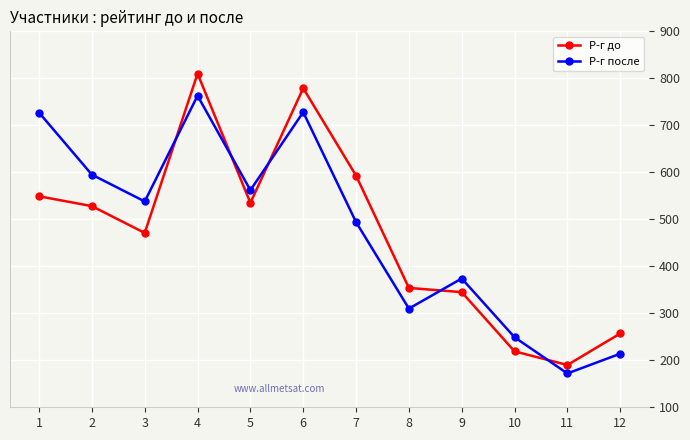

At 7, list the series in order from largest to smallest.

Р-г до, Р-г после